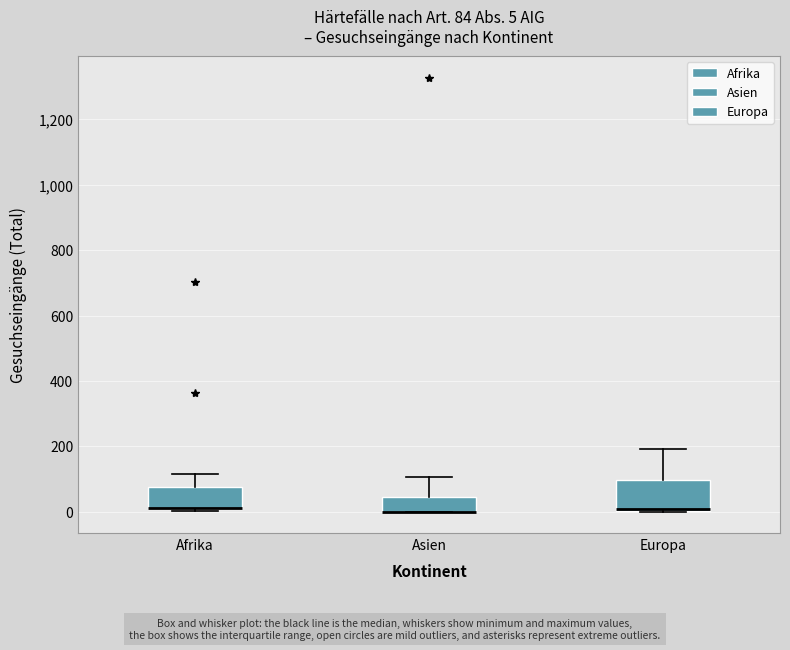

Comparing the boxes themselves (not the whiskers), which one is the tallest?

Europa